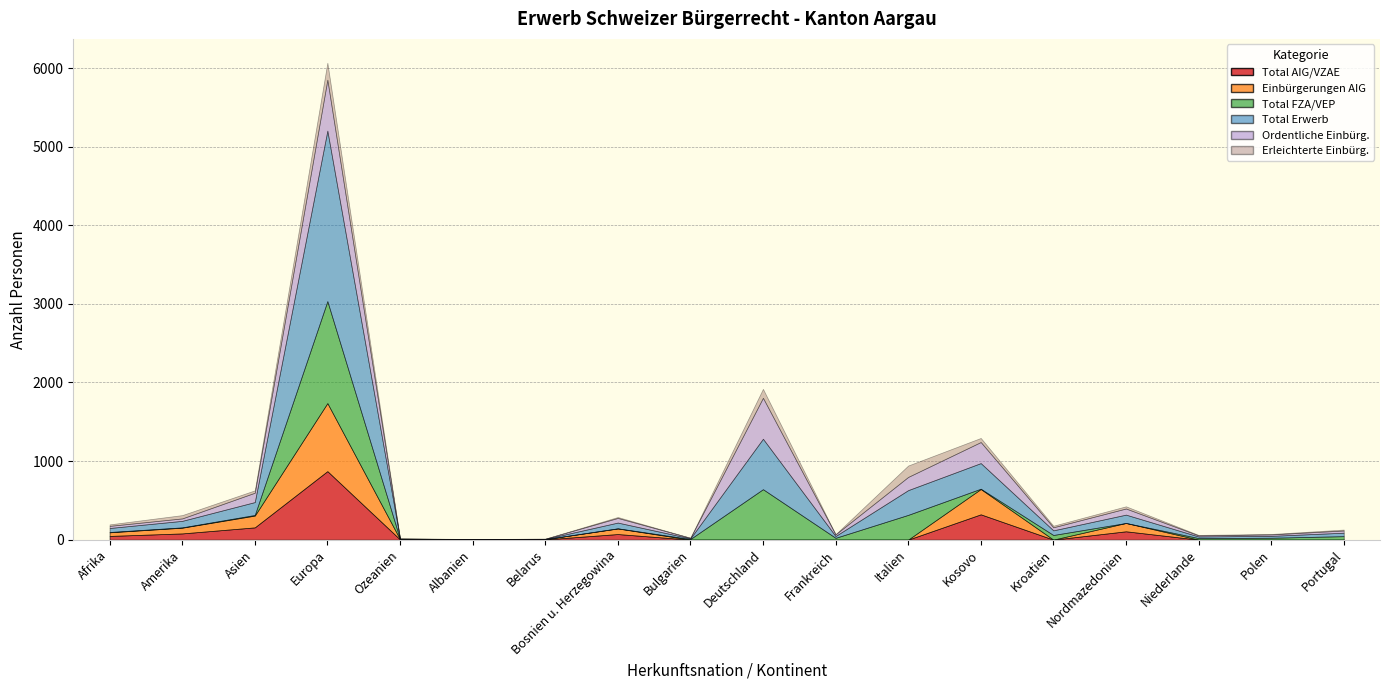

How many data points does each series have?

18